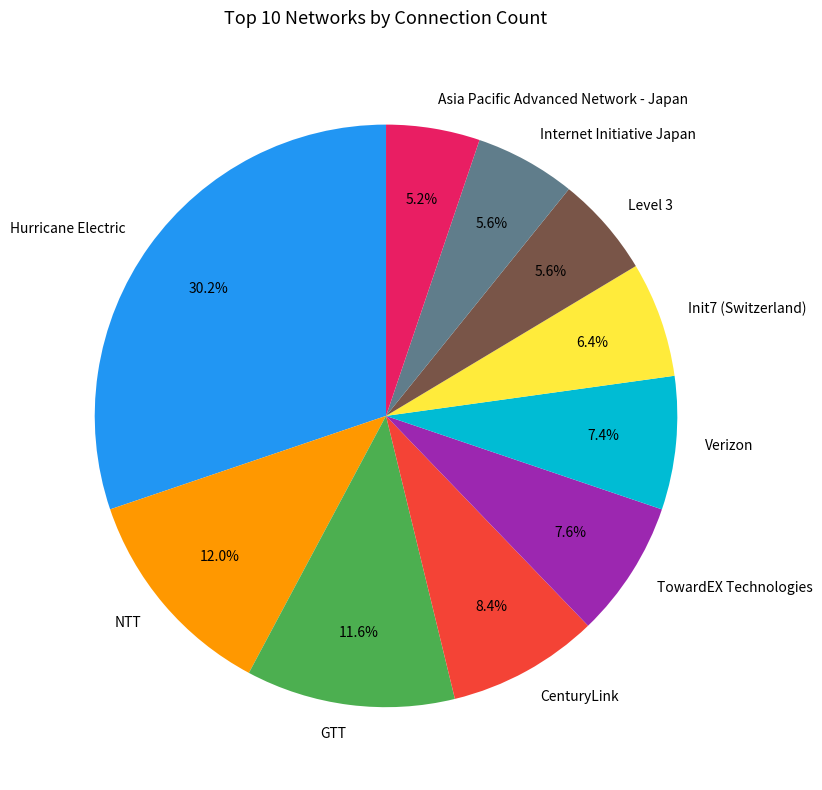

What is the total percentage of Hurricane Electric and Asia Pacific Advanced Network - Japan?

35.4%